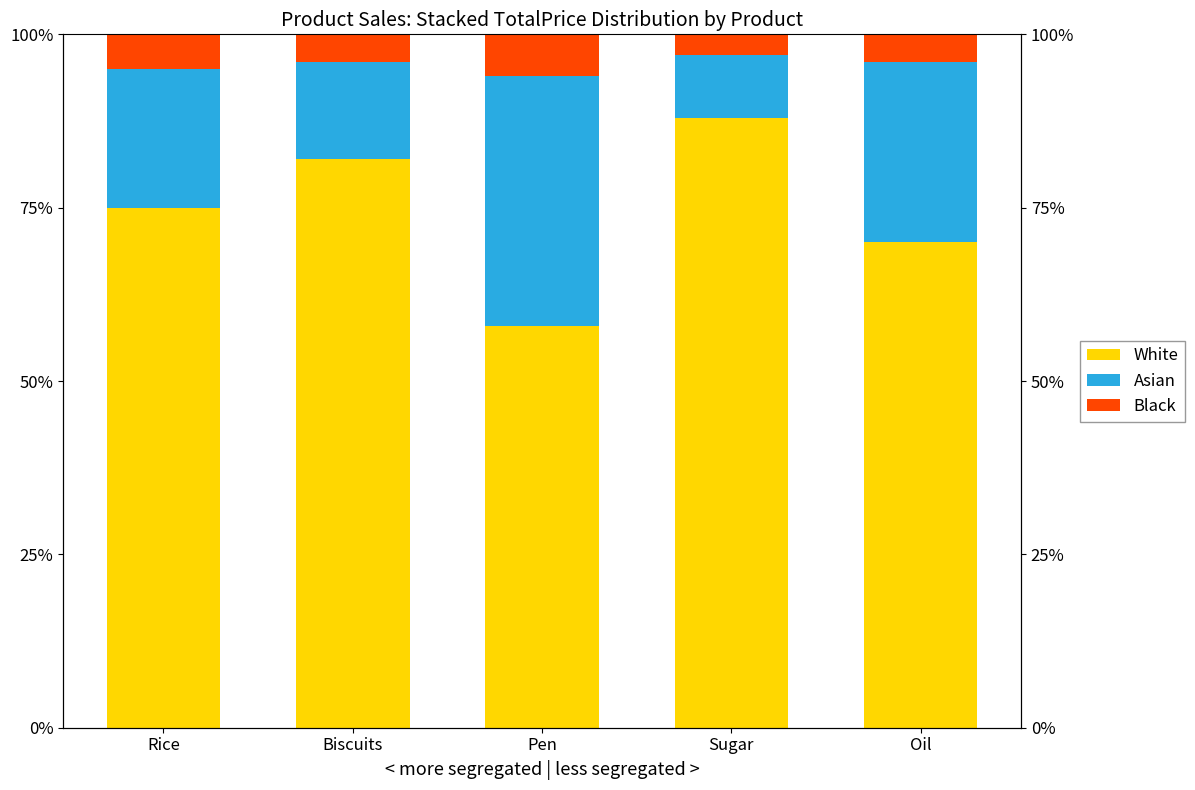

What is the value of the Asian bar at the 1st from the left?

20.0